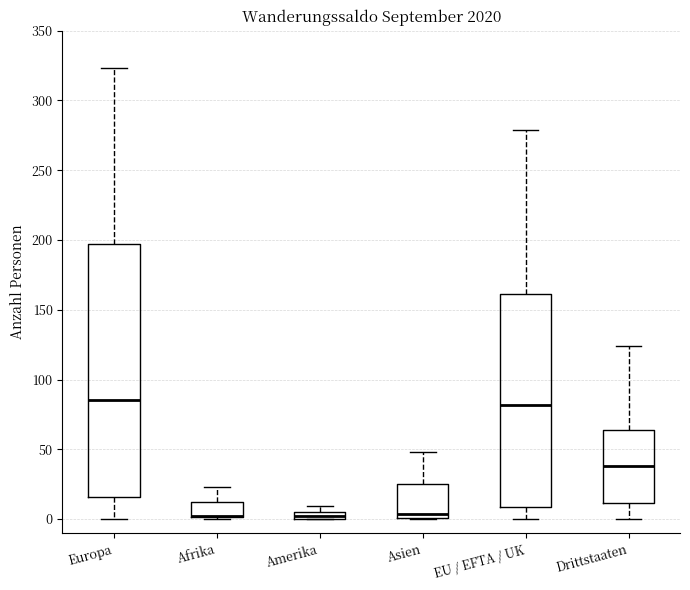

Which box is the tallest, from its lower edge to its upper edge?

Europa